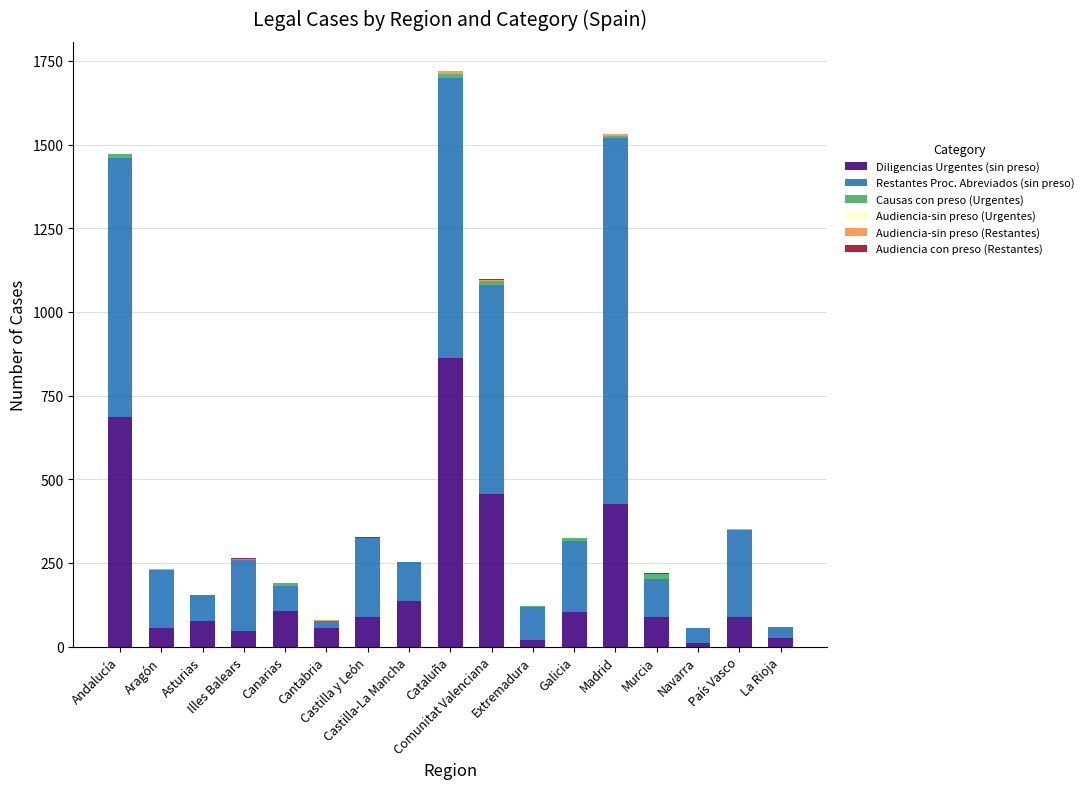

What is the maximum value for Diligencias Urgentes (sin preso)?

862